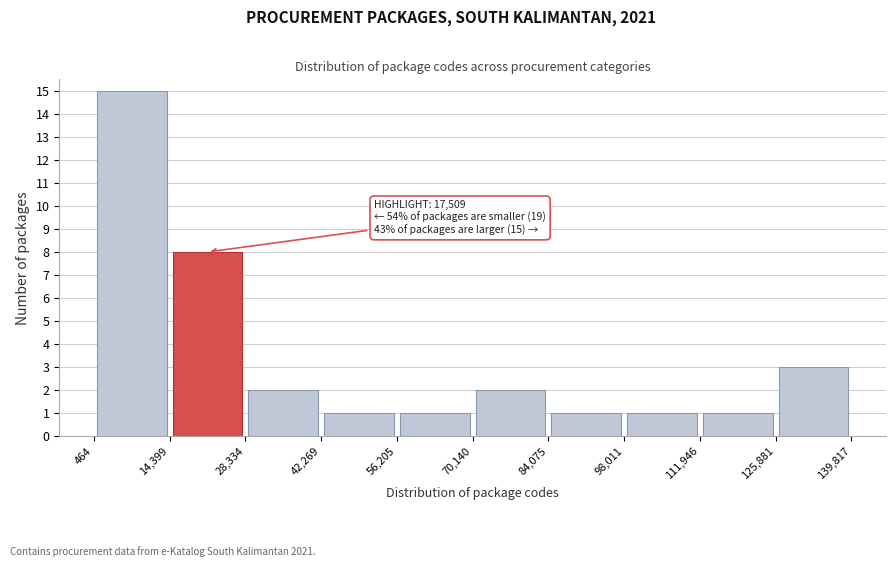

Over which range of the x-axis is the bar tallest?

464 to 14,399